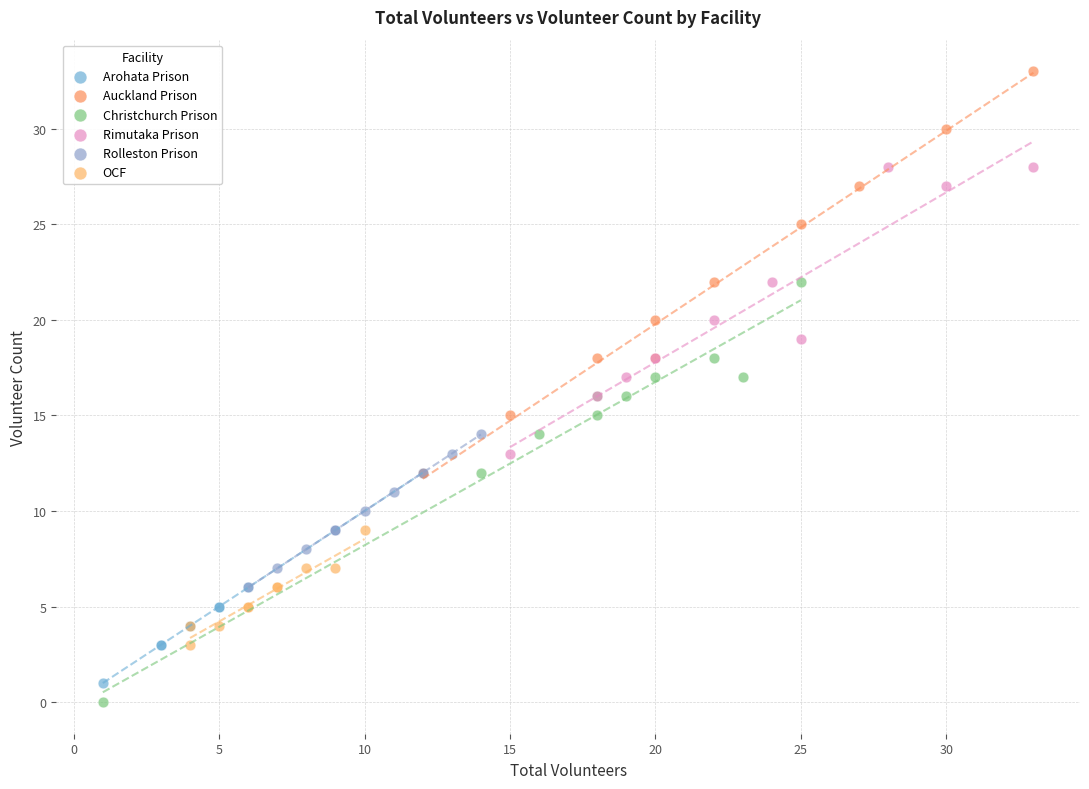

Which series contains the highest Y value?

Auckland Prison